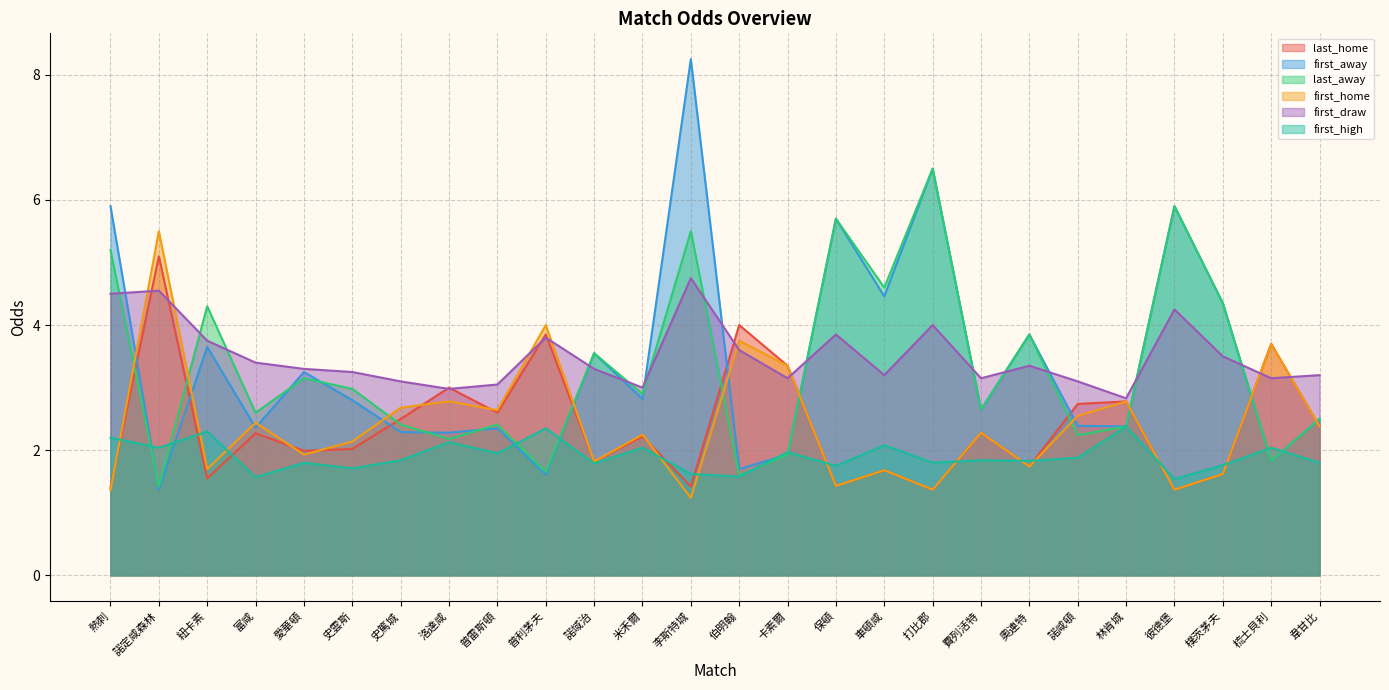

At 車頓咸, list the series in order from smallest to largest.

last_home, first_home, first_high, first_draw, first_away, last_away